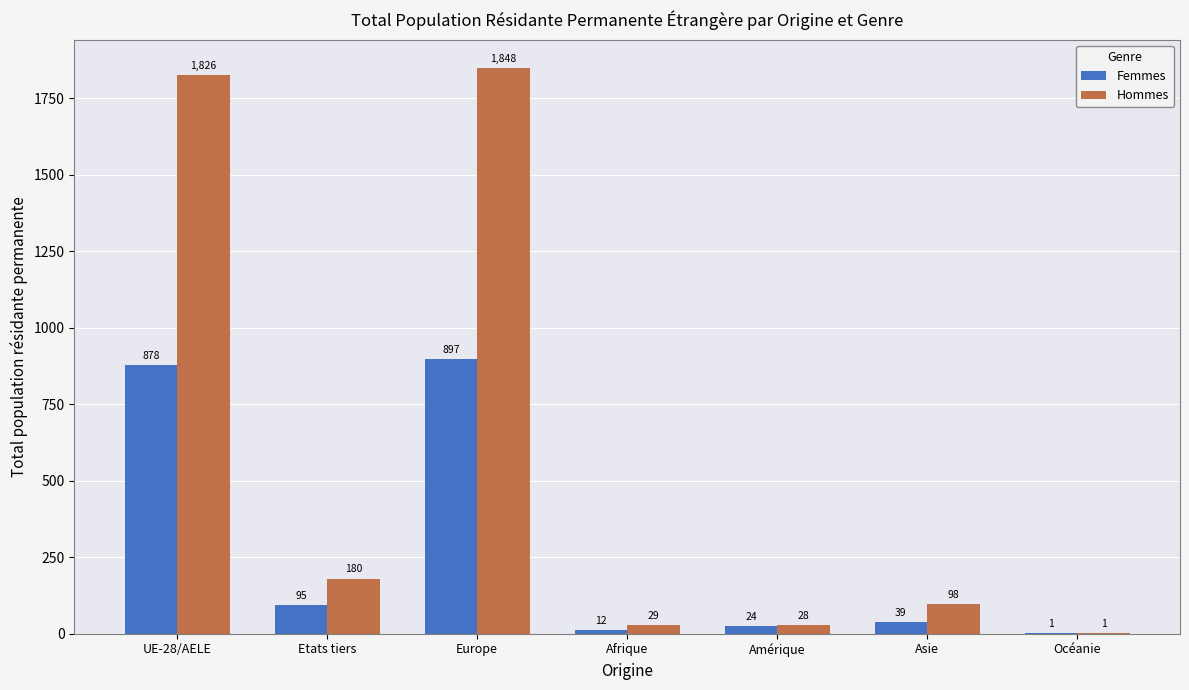

Where is Hommes nearest to the value 924?

Etats tiers